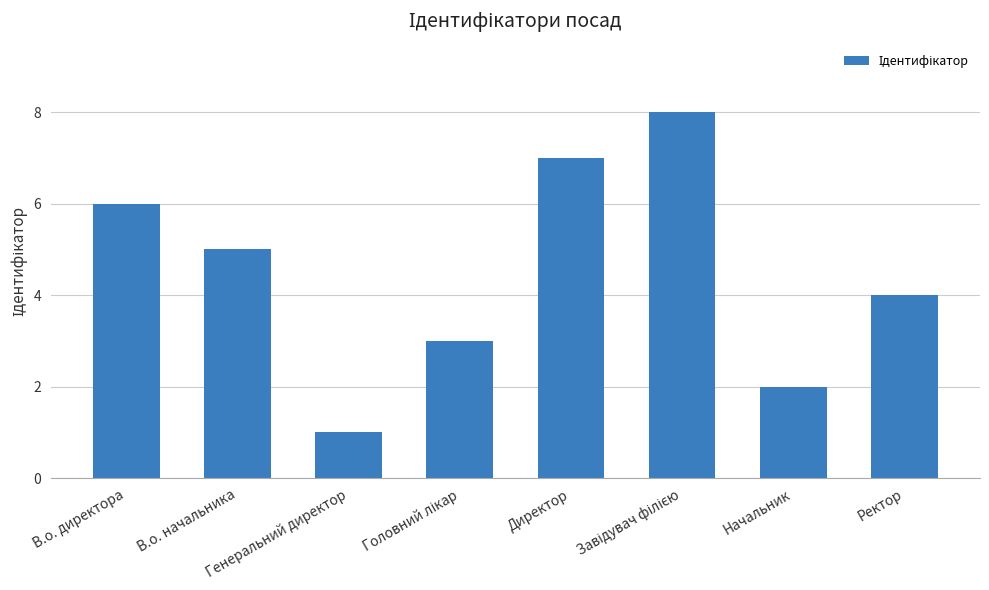

What is the sum of all values?

36